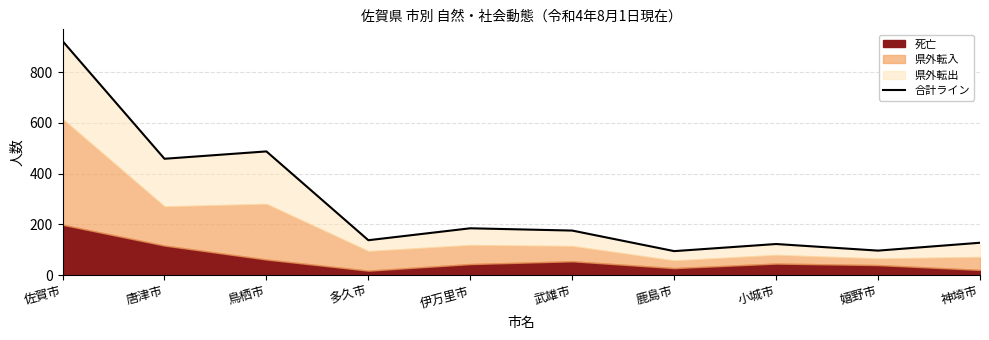

What is the value of the 6th point from the left?

176